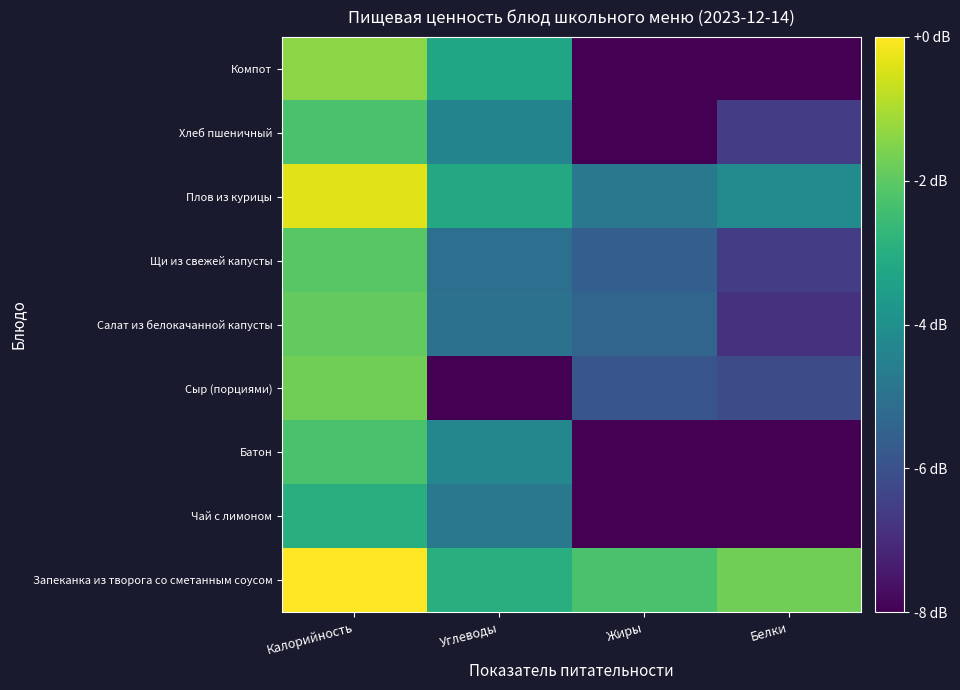

Which has a higher value, Жиры or Белки?

Белки